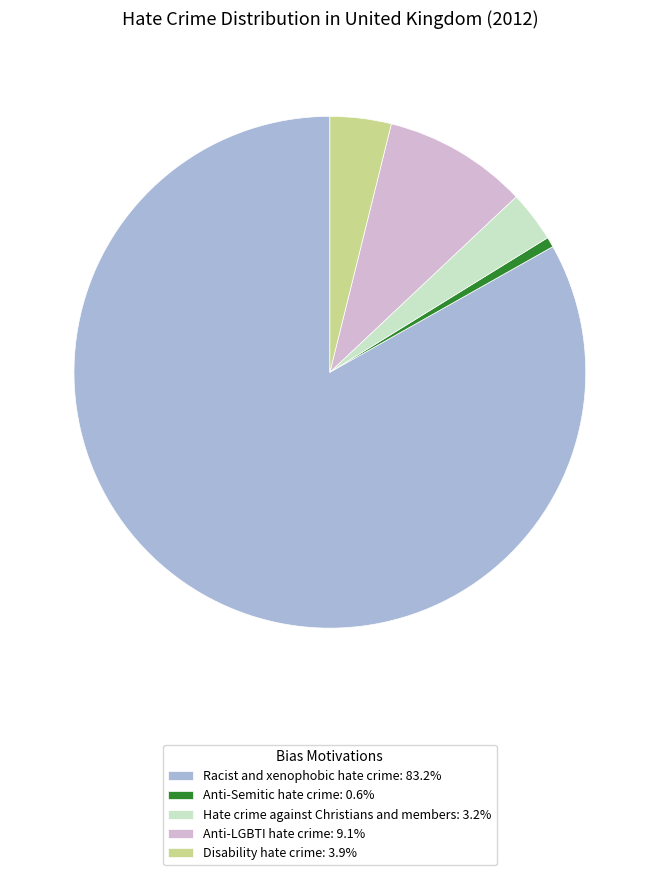

Which category accounts for the majority?

Racist and xenophobic hate crime